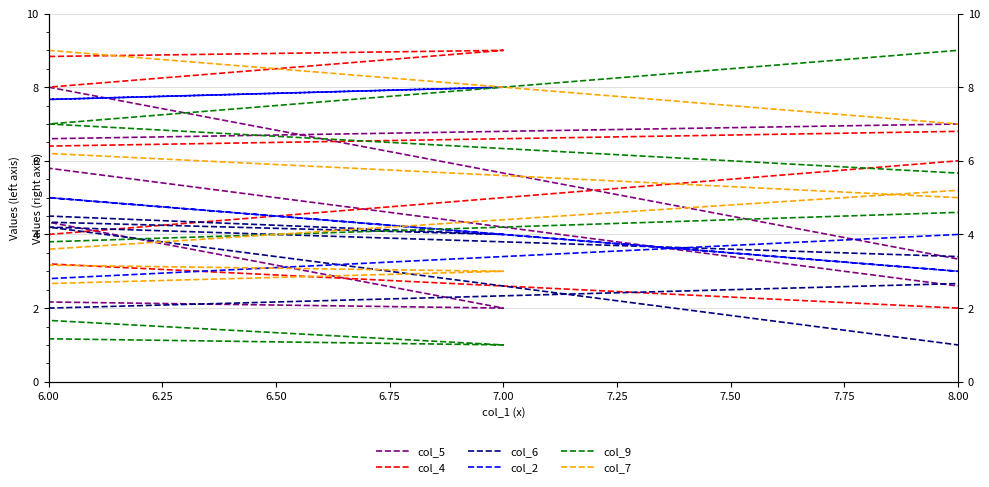

What is the difference between the maximum and minimum values in the col_4 series?

8